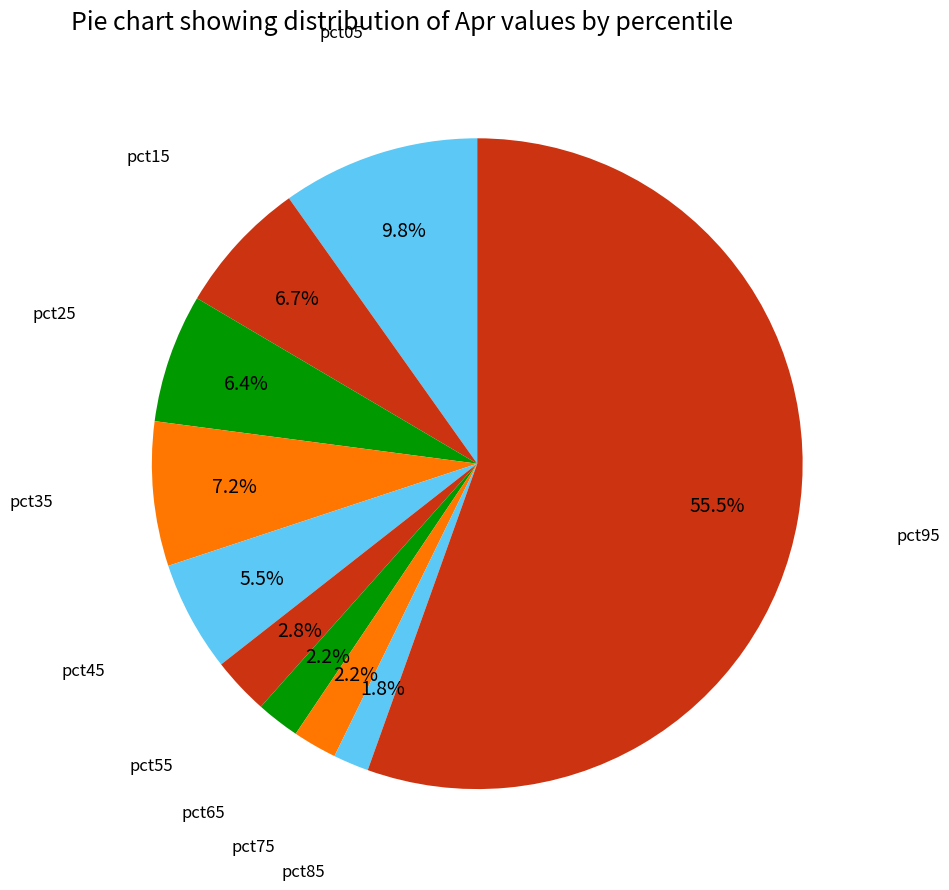

Is there any slice that represents more than half of the pie?

Yes